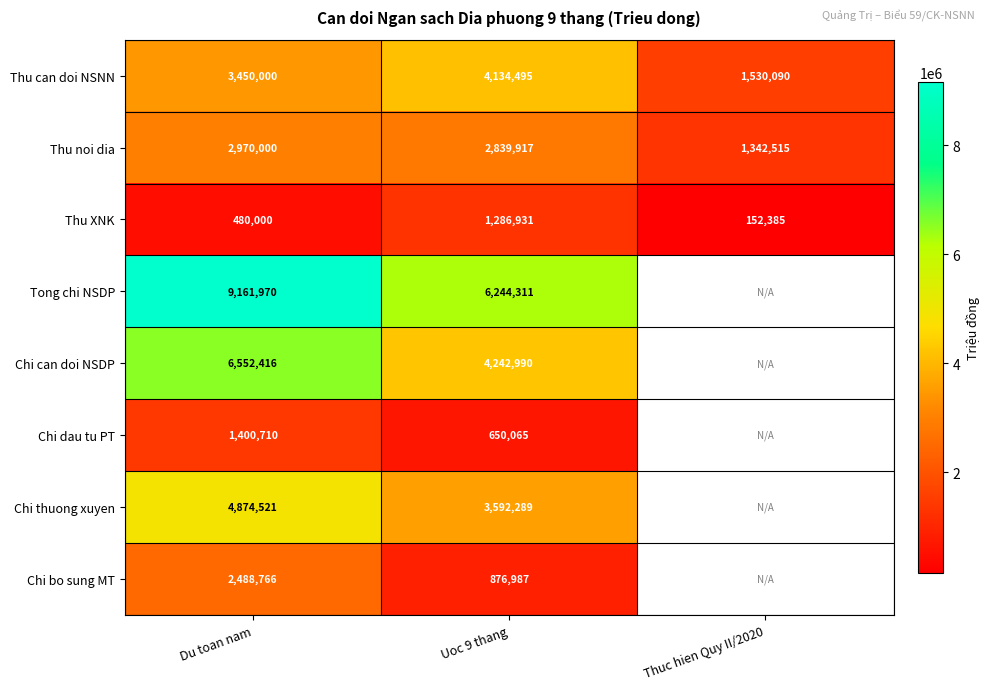

What is the average value of the Thu noi dia series?

2384144